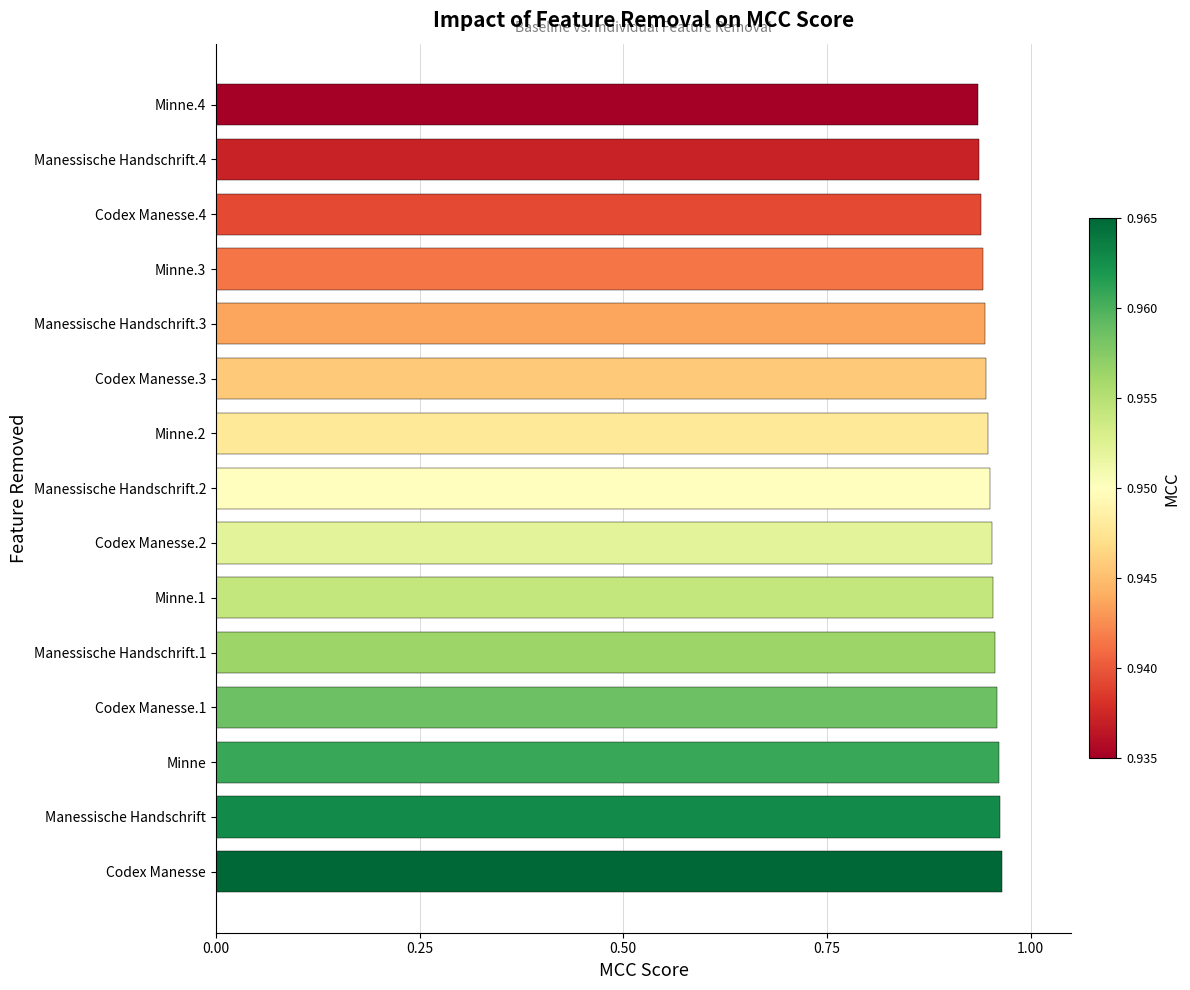

The chart shows a value of 1.3 at Codex Manesse. True or false?

False